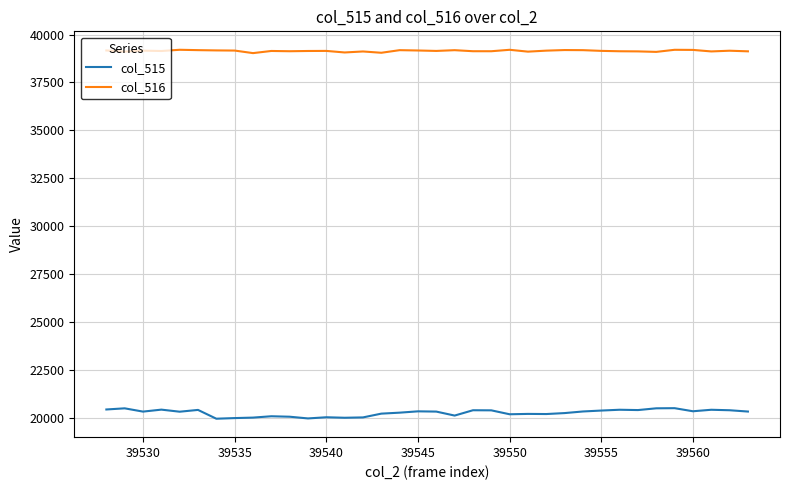

List the series in order of their peak value, highest first.

col_516, col_515